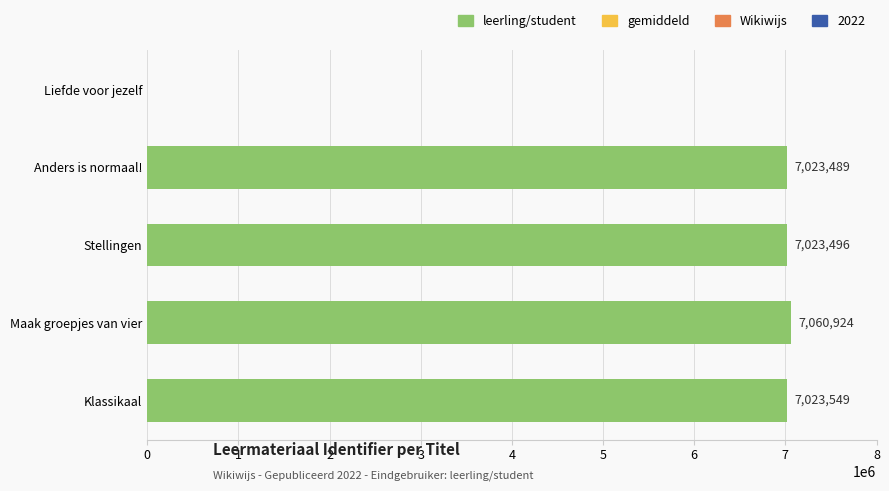

What is the ratio of the value at Klassikaal to the value at Stellingen?

1.0